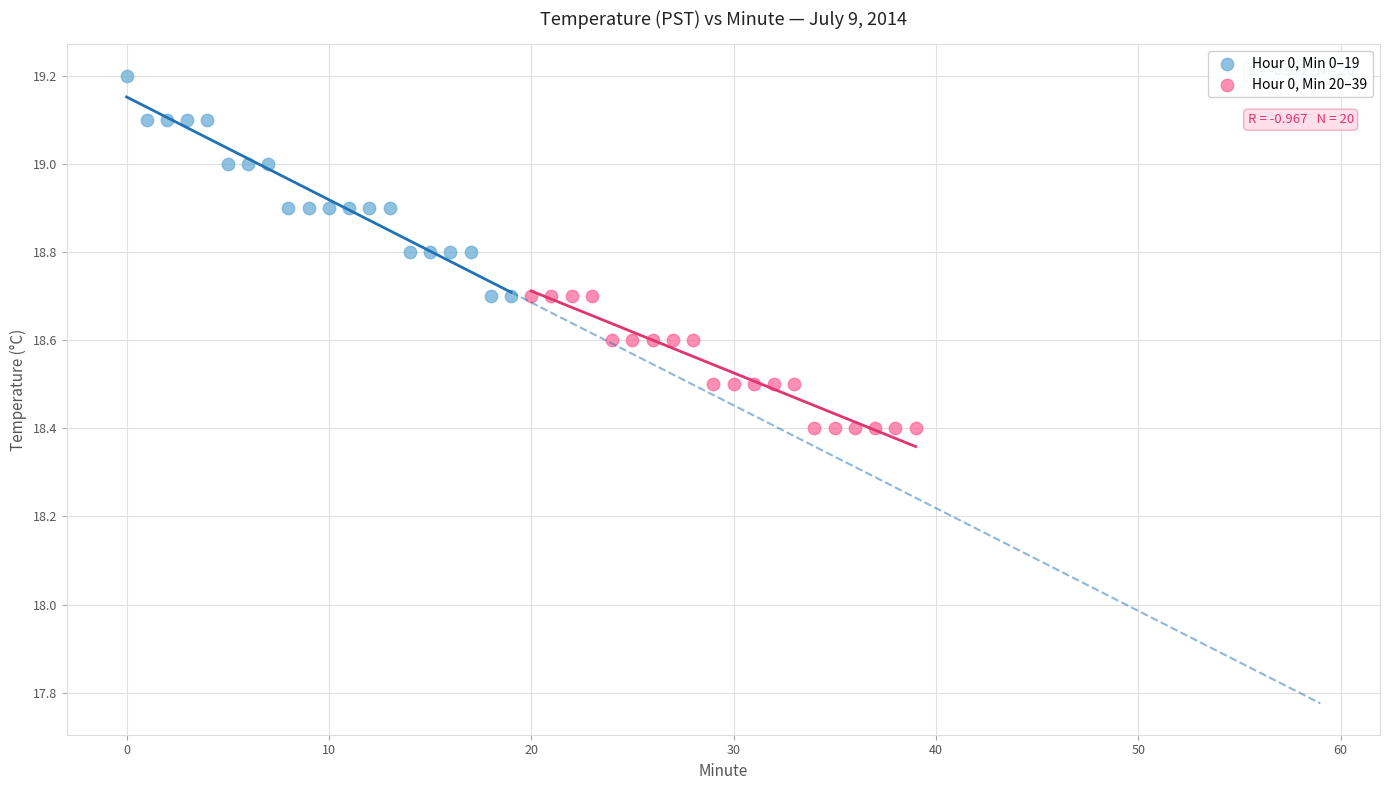

Which series contains the highest Y value?

Hour 0, Min 0–19